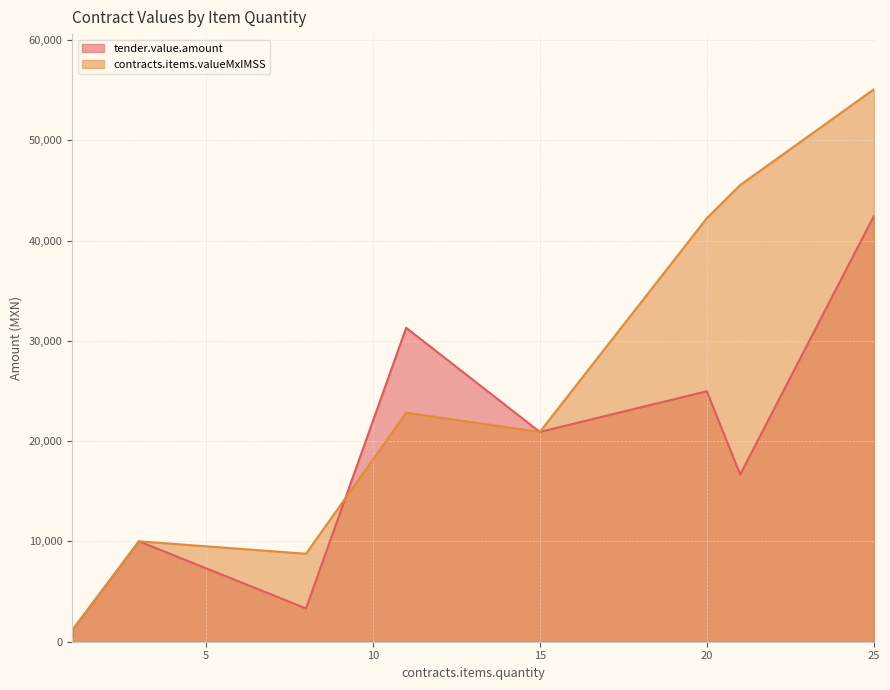

What is the value of the contracts.items.valueMxIMSS point at the 12th from the left?

42224.0